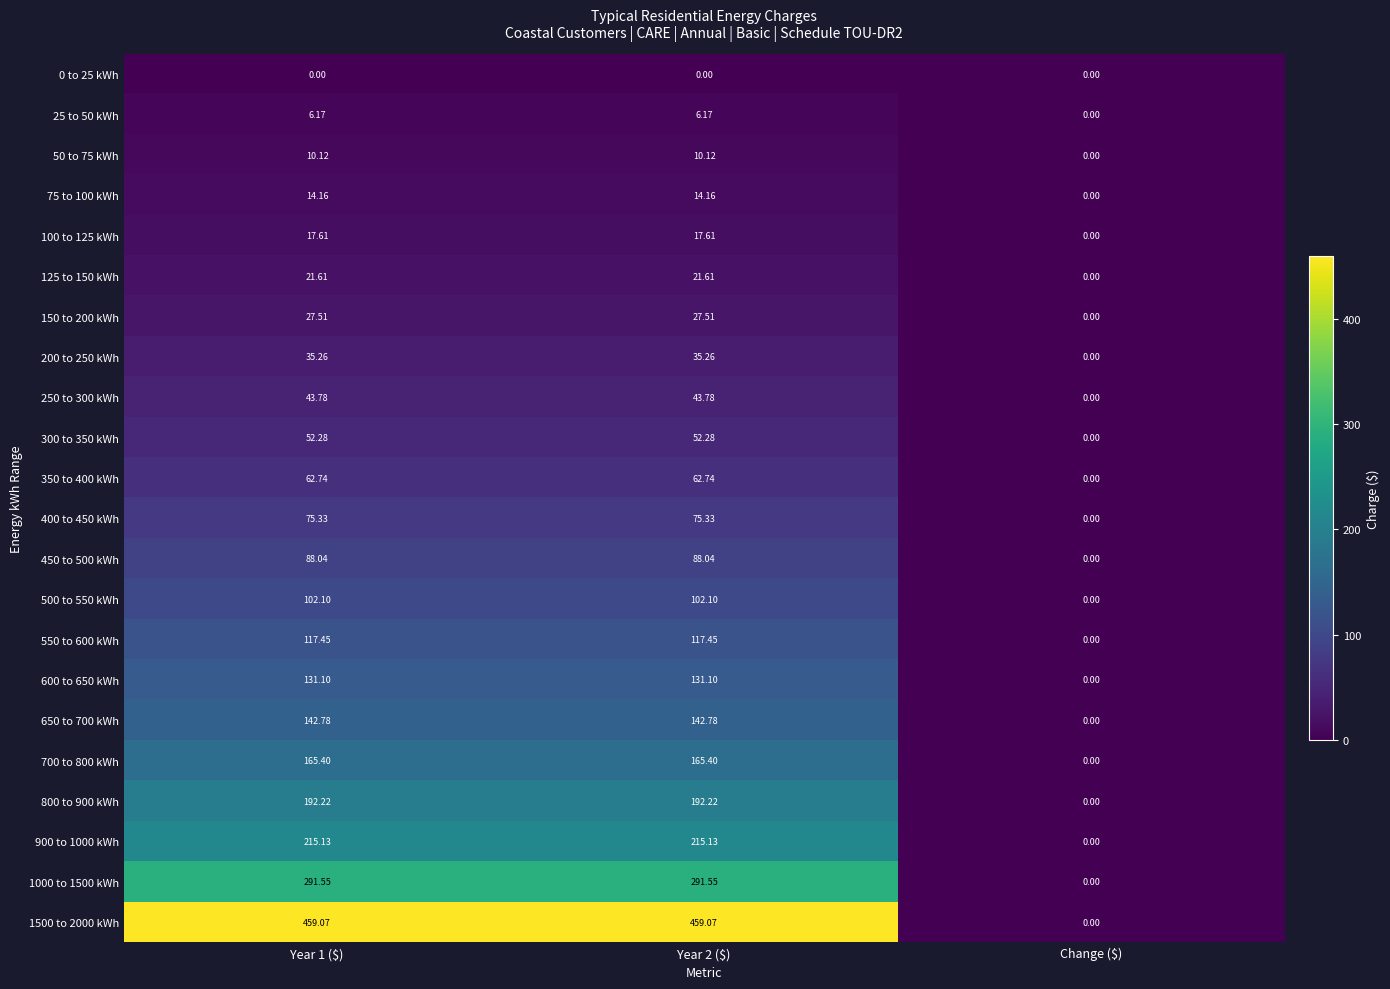

Which series has the largest total across all categories?

1500 to 2000 kWh